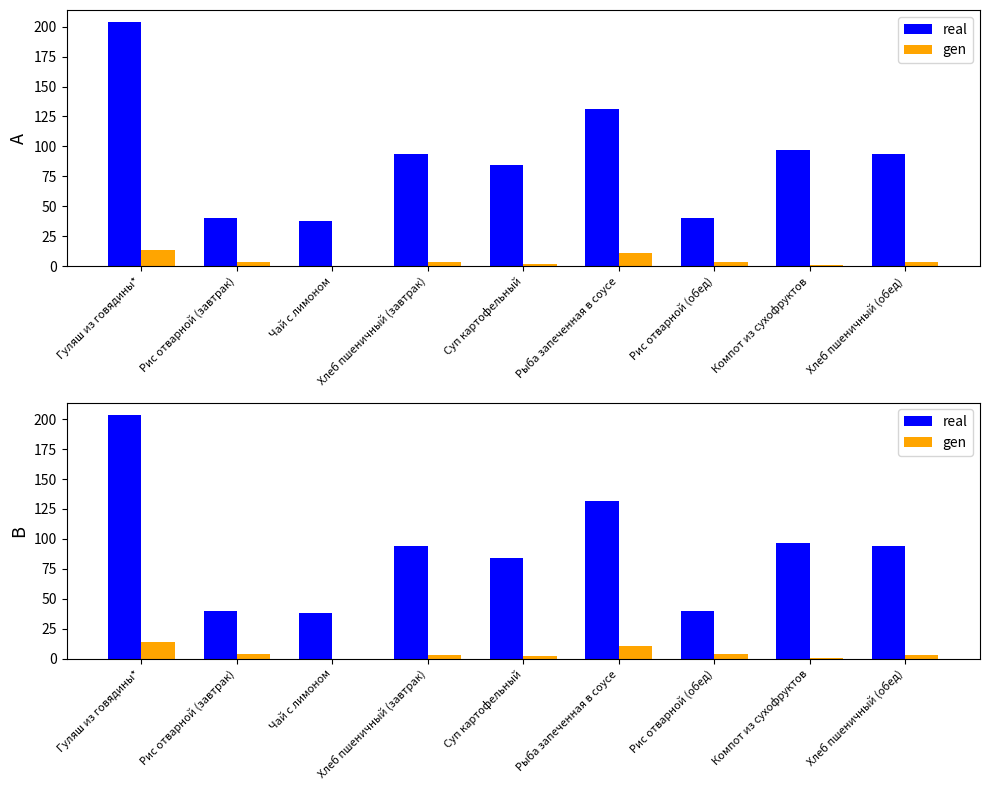

Between Хлеб пшеничный (обед) and Хлеб пшеничный (завтрак), which is larger?

Хлеб пшеничный (обед)